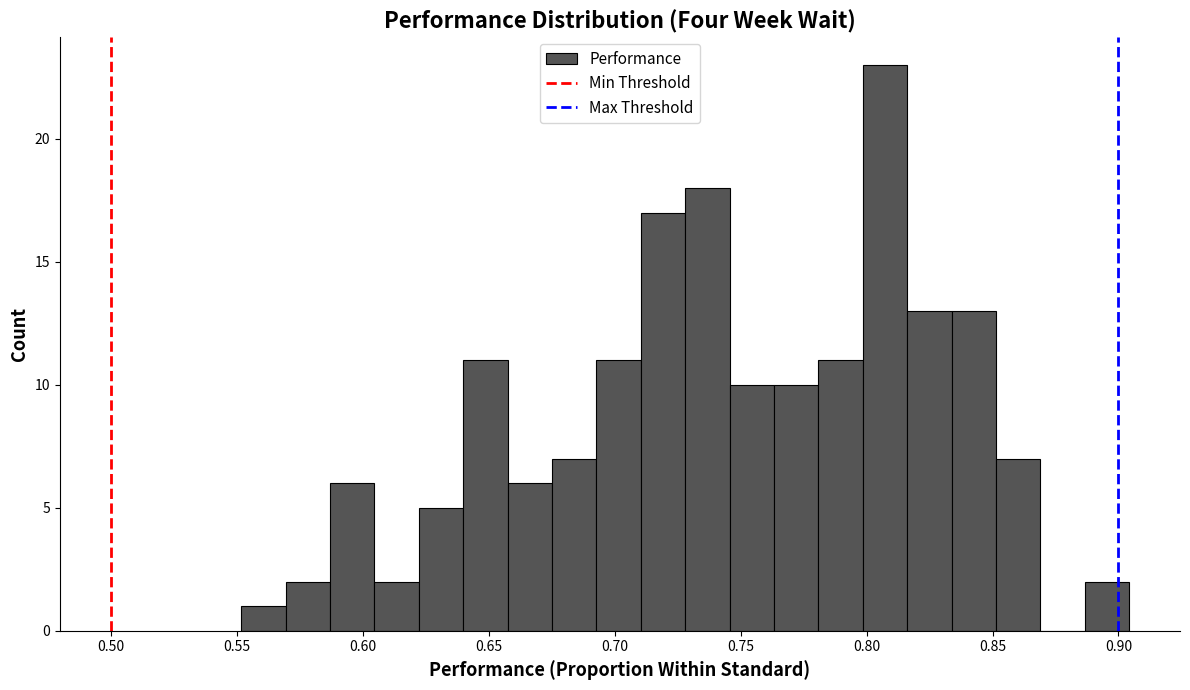

Read against the x-axis, roughly where is the centre of the tallest bar?

0.805